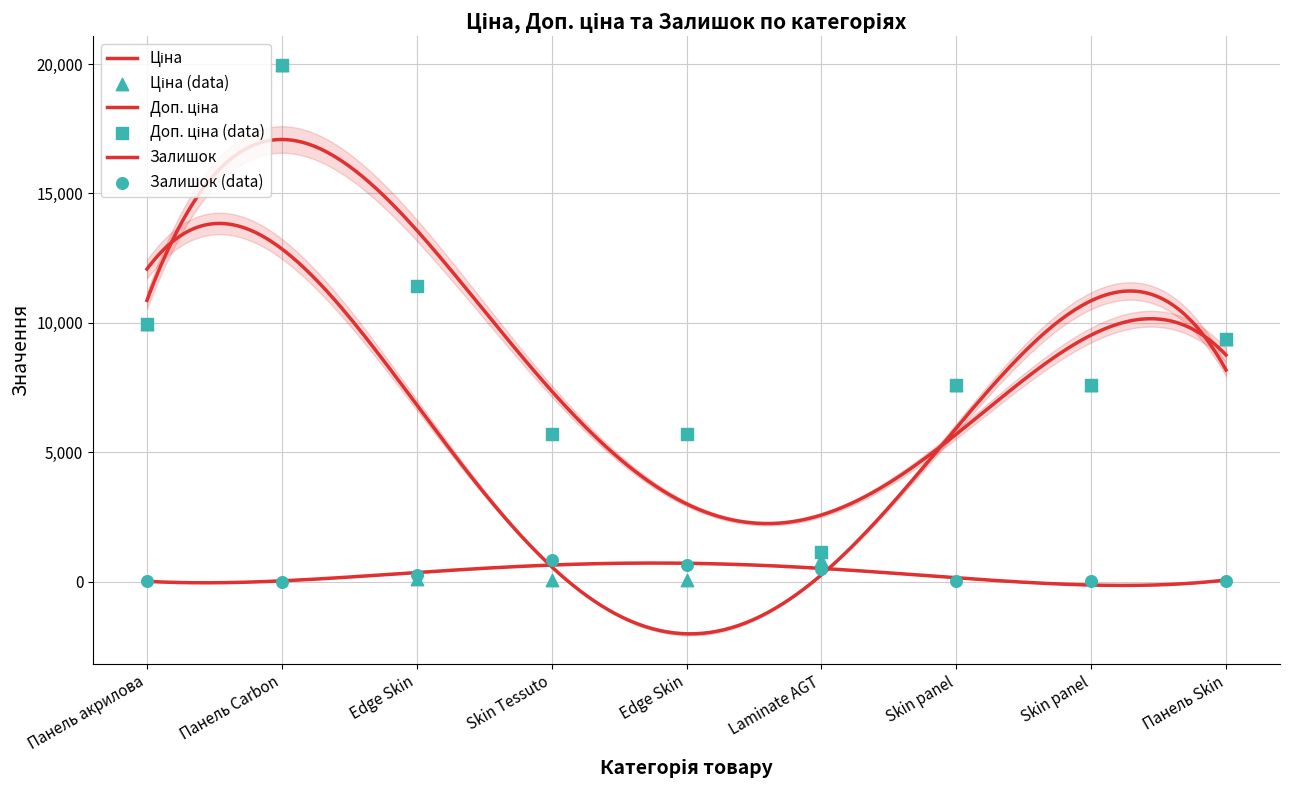

Which series contains the lowest Y value?

Залишок